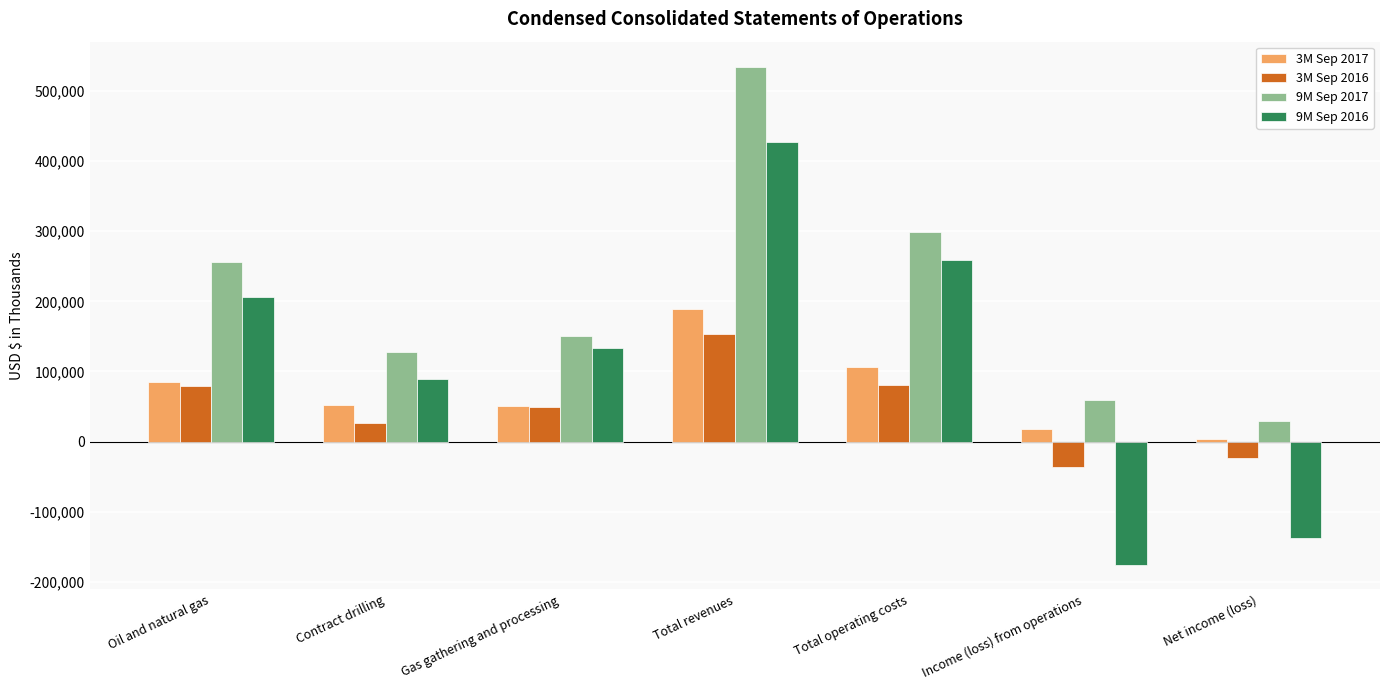

What is the label of the 6th bar from the right?

Contract drilling